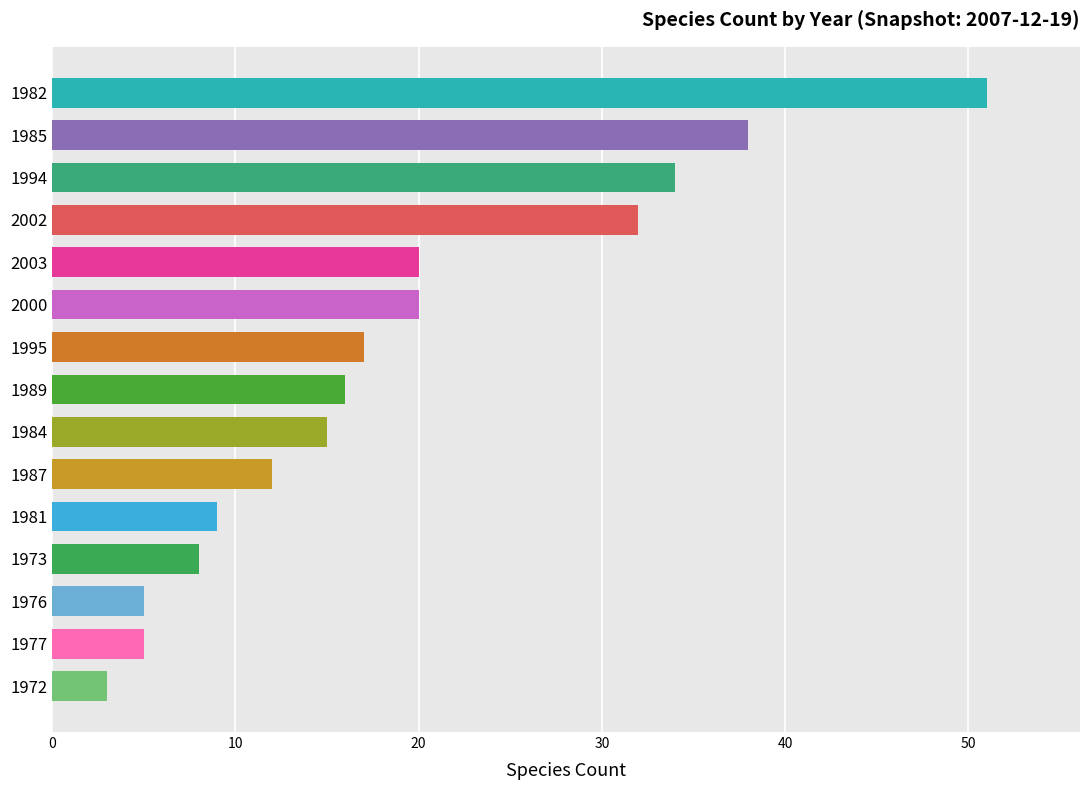

What is the ratio of the value at 1972 to the value at 1976?

0.6